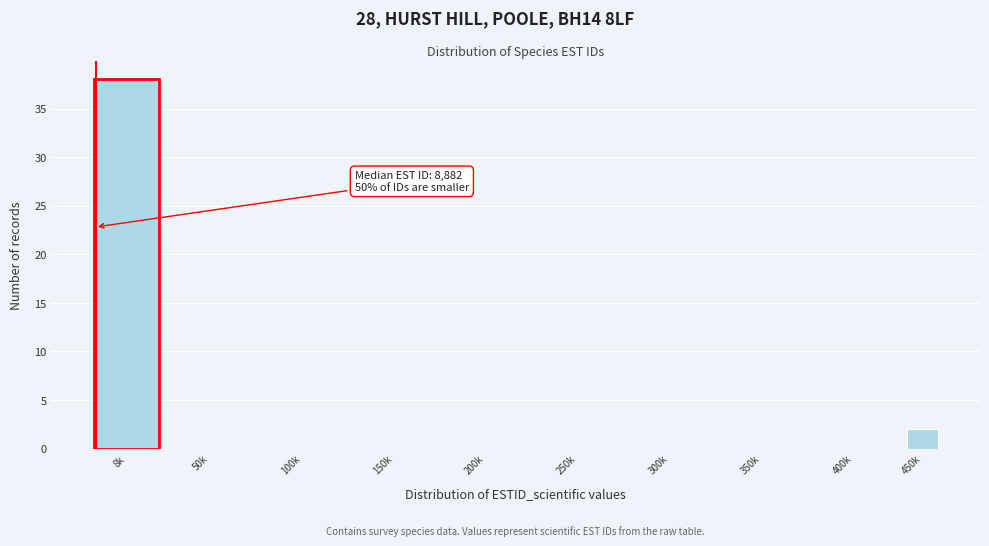

Reading left to right, what are all the values shown in this chart?

8k=38	50k=0	100k=0	150k=0	200k=0	250k=0	300k=0	350k=0	400k=0	450k=2